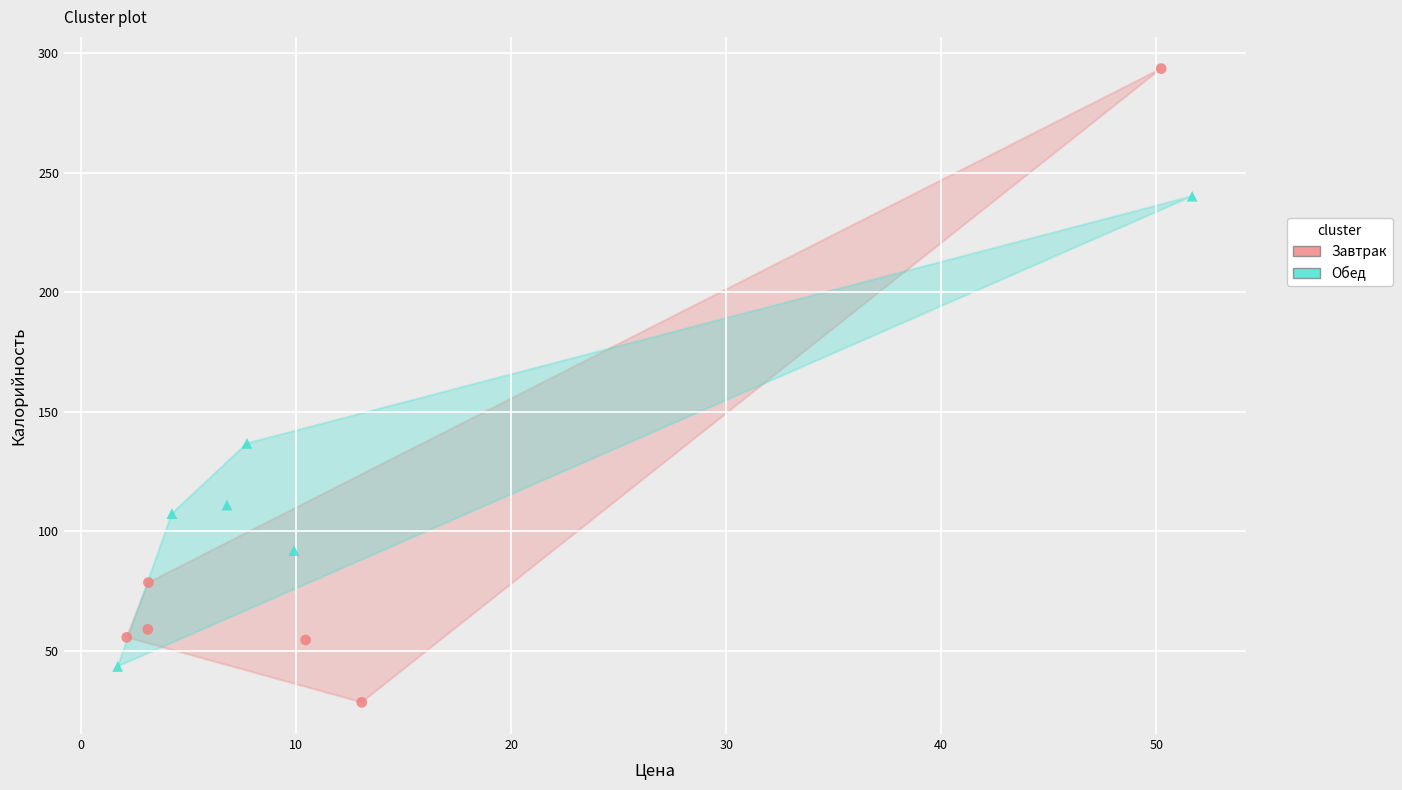

Which series reaches the maximum Y coordinate?

Завтрак